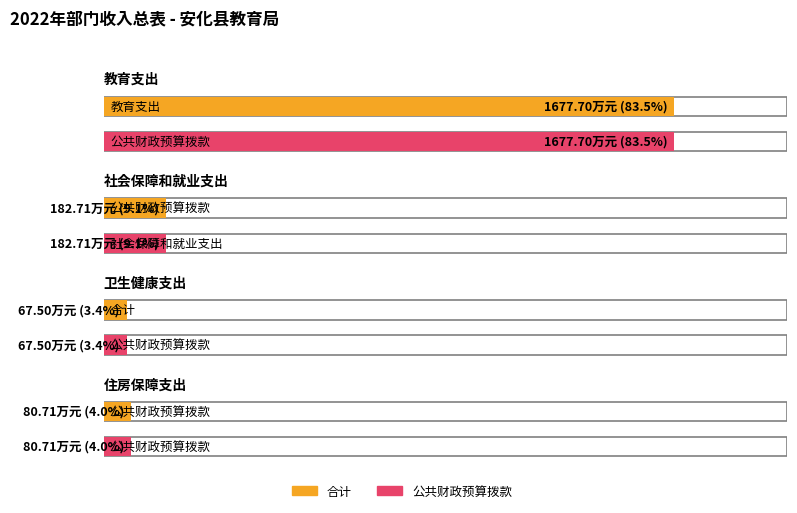

Reading left to right, transcribe all the data shown in this chart.

合计: 教育支出=1677.7	社会保障和就业支出=182.7	卫生健康支出=67.5	住房保障支出=80.7
公共财政预算拨款: 教育支出=1677.7	社会保障和就业支出=182.7	卫生健康支出=67.5	住房保障支出=80.7